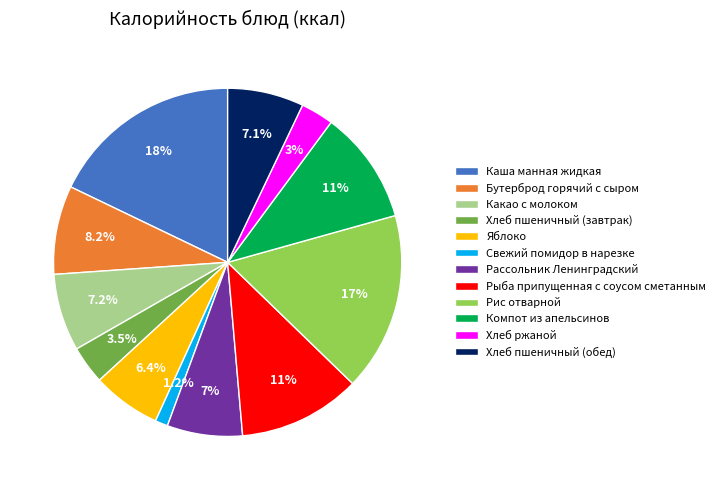

How many slices are in this pie chart?

12